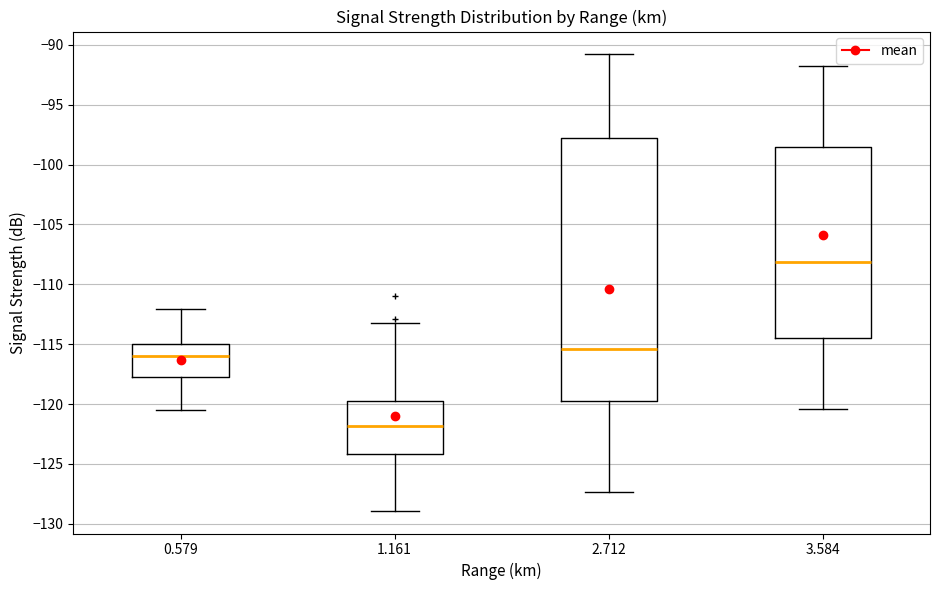

Which box's median line is the highest?

3.584